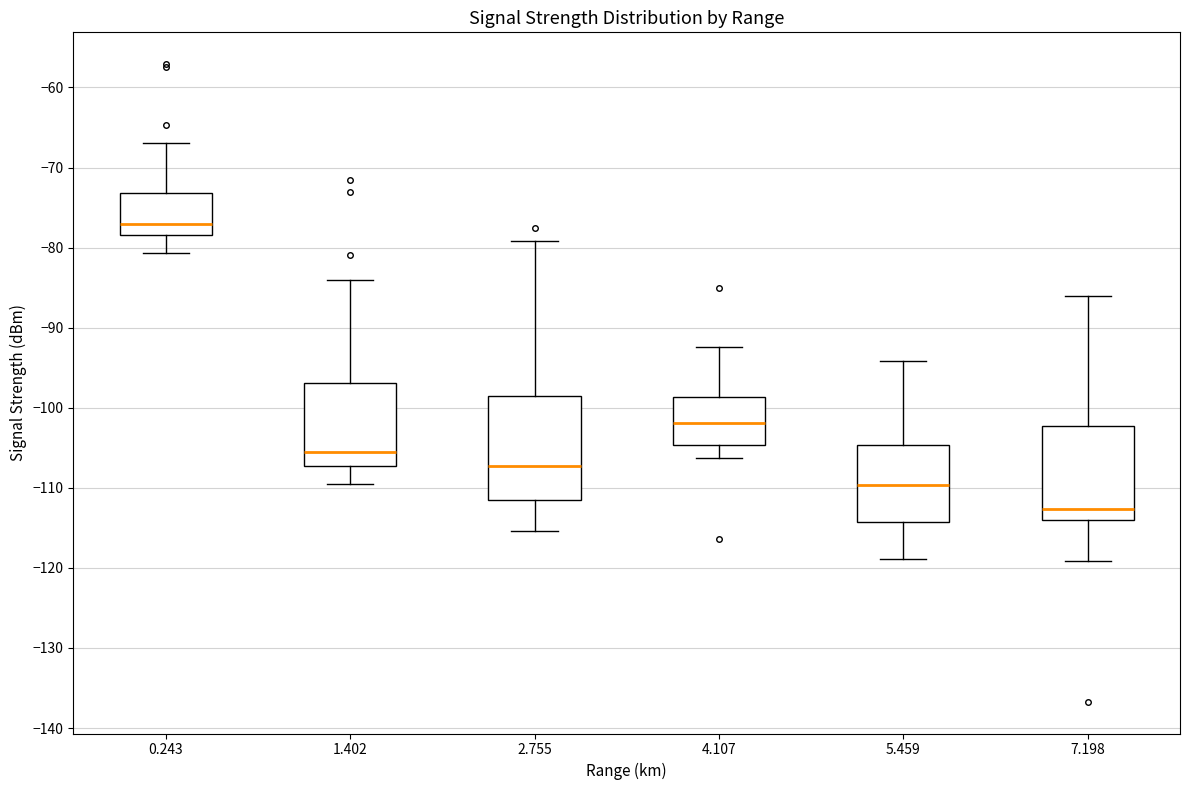

Reading left to right, read every box against the y-axis: the position of its median line, the range the box covers, and the ends of its whiskers. The values are not printed on the chart, so give them approximately, as read against the axis.

0.243: median -77, box -78 to -73, whiskers -81 to -67
1.402: median -105, box -107 to -97, whiskers -109 to -84
2.755: median -107, box -112 to -99, whiskers -115 to -79
4.107: median -102, box -105 to -99, whiskers -106 to -92
5.459: median -110, box -114 to -105, whiskers -119 to -94
7.198: median -113, box -114 to -102, whiskers -119 to -86